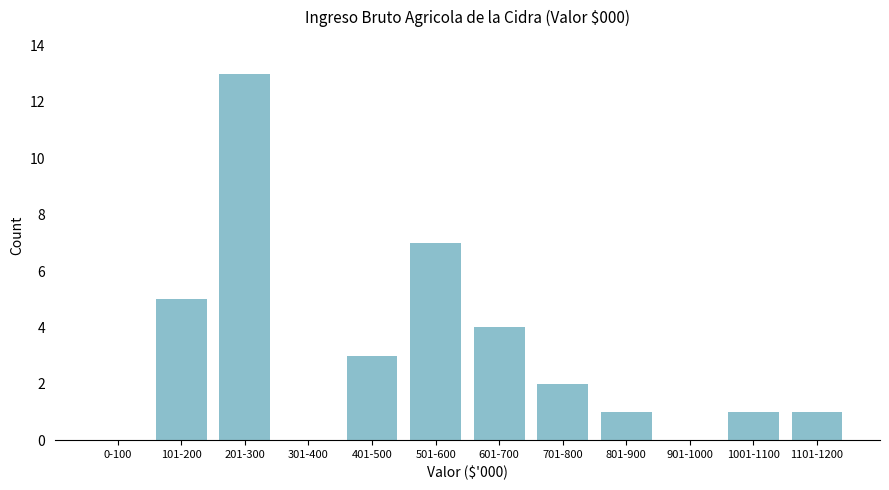

Reading left to right, transcribe all the data shown in this chart.

0-100=0	101-200=5	201-300=13	301-400=0	401-500=3	501-600=7	601-700=4	701-800=2	801-900=1	901-1000=0	1001-1100=1	1101-1200=1